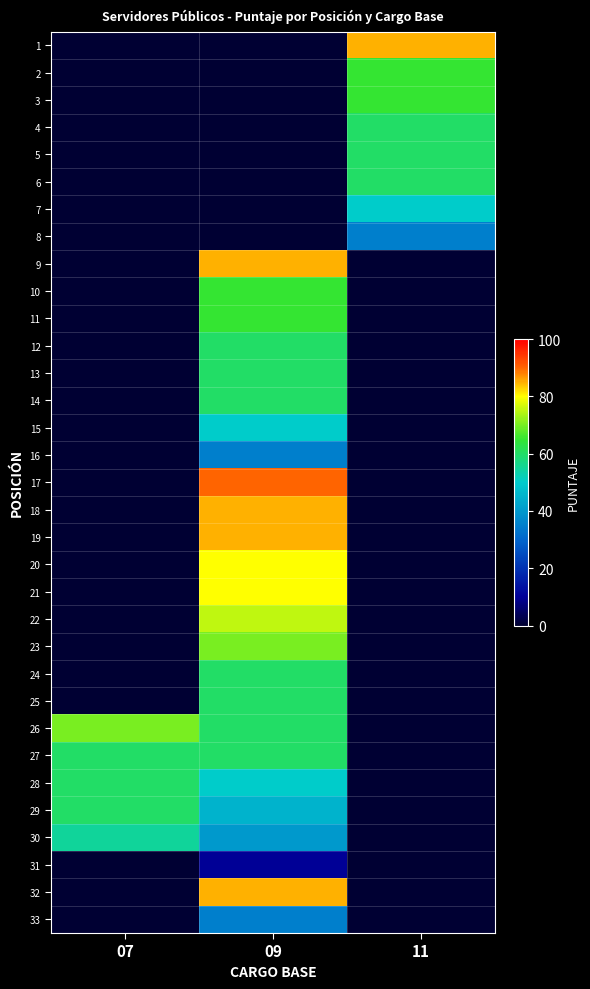

At 11, list the series in order from smallest to largest.

9, 10, 11, 12, 13, 14, 15, 16, 17, 18, 19, 20, 21, 22, 23, 24, 25, 26, 27, 28, 29, 30, 31, 32, 33, 8, 7, 4, 5, 6, 2, 3, 1